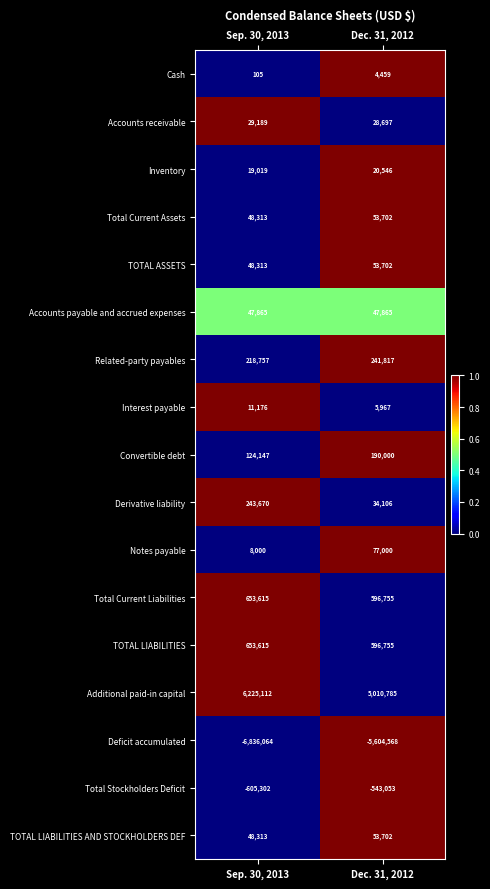

What is the total value across all series at Sep. 30, 2013?

937843